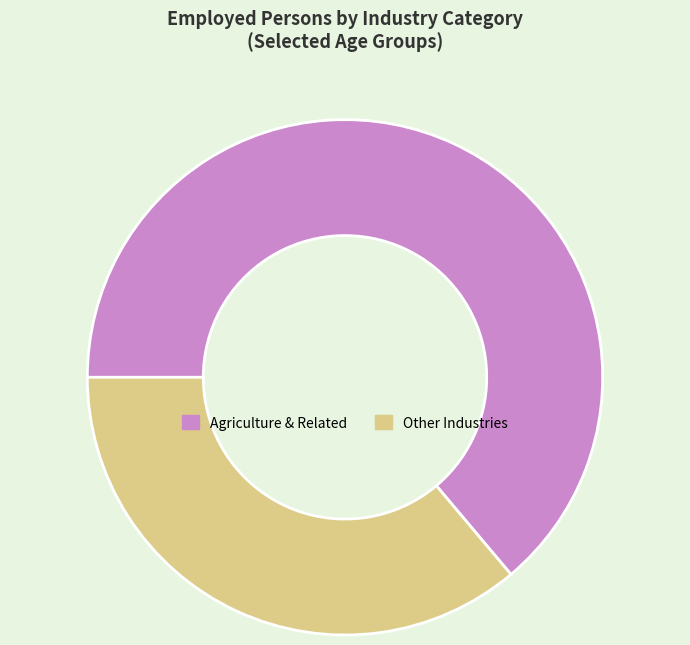

The Agriculture & Related slice represents 64% of the pie. True or false?

True